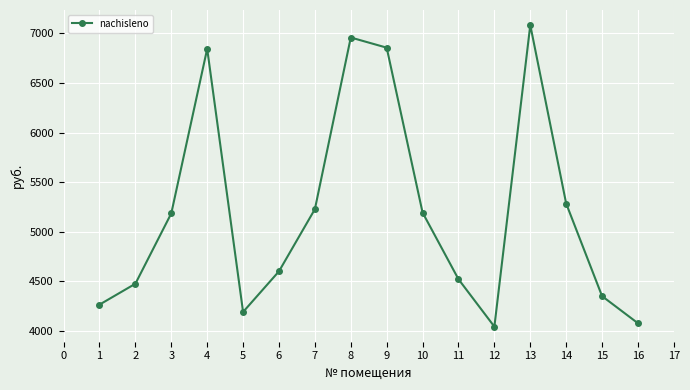

What is the value of the 16th point from the left?

4076.9